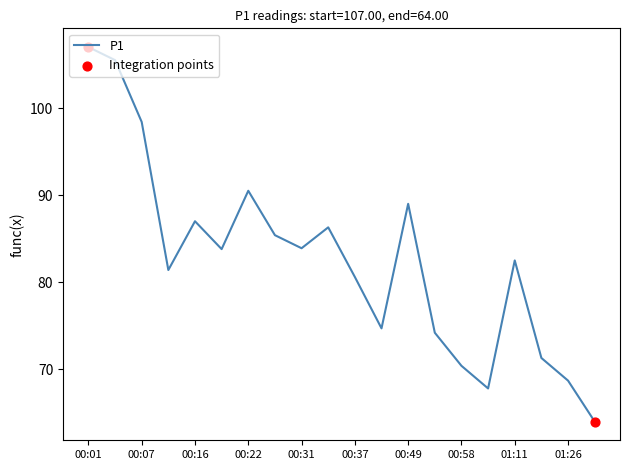

What is the difference between the maximum and minimum values?

43.0